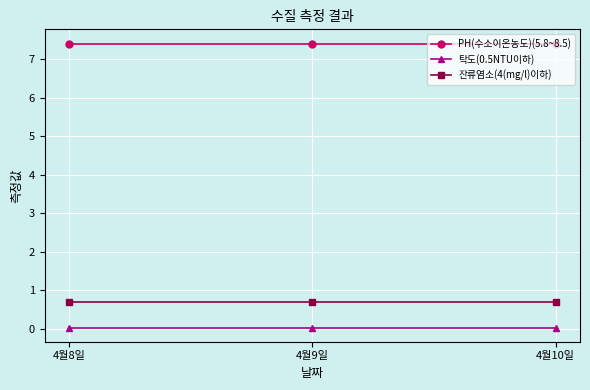

Which series has the largest total across all categories?

PH(수소이온농도)(5.8~8.5)